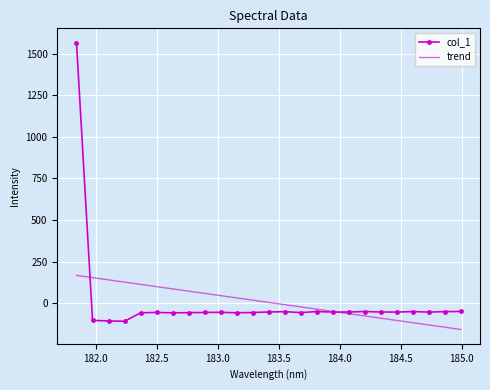

What is the lowest value of the col_1 series?

-109.2